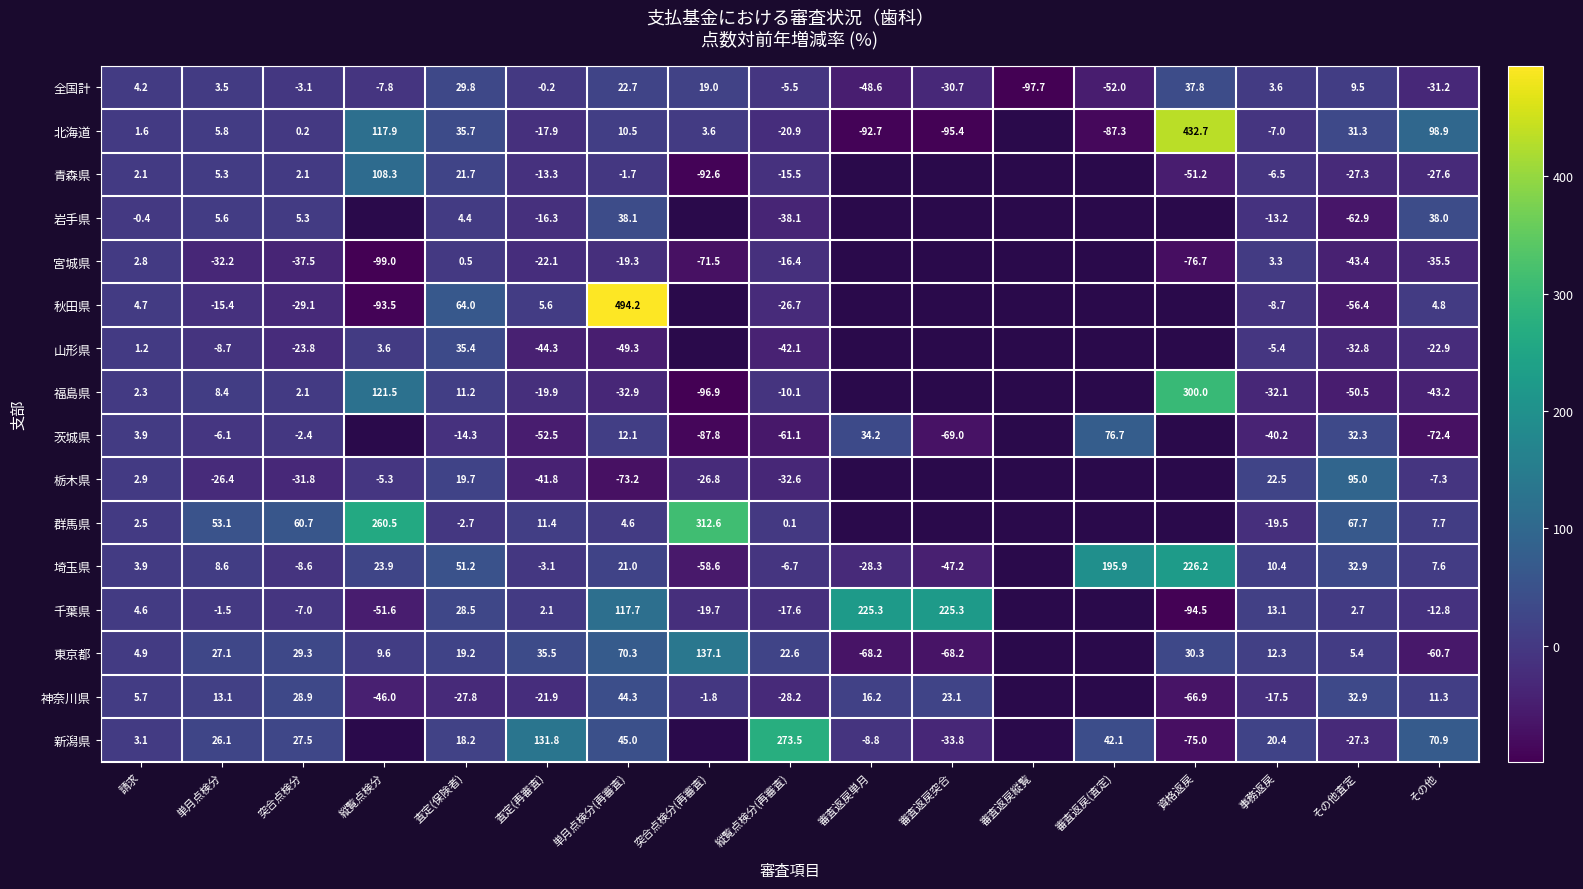

Rank the series at 査定(保険者) from highest to lowest value.

秋田県, 埼玉県, 北海道, 山形県, 全国計, 千葉県, 青森県, 栃木県, 東京都, 新潟県, 福島県, 岩手県, 宮城県, 群馬県, 茨城県, 神奈川県